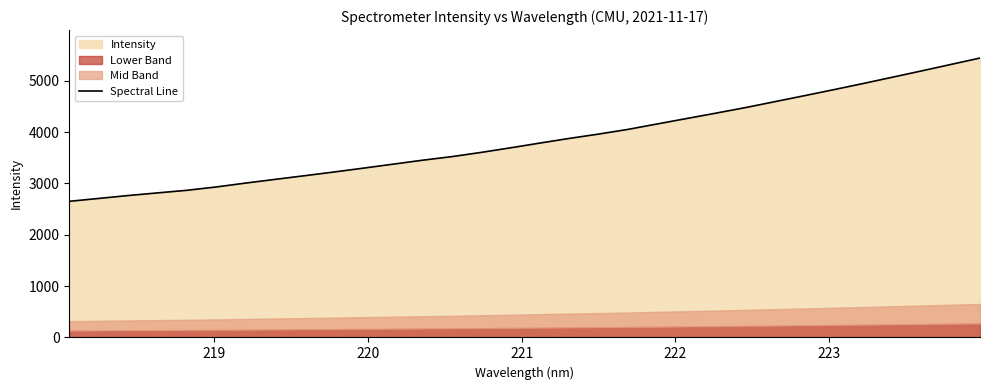

Reading left to right, extract all data points from this chart.

2650.7	2706.8	2763.3	2814.8	2865.3	2930.7	3006.2	3078.0	3149.3	3221.5	3296.4	3373.4	3450.1	3520.0	3602.4	3691.6	3784.3	3874.8	3959.4	4050.6	4156.7	4262.5	4367.4	4474.8	4589.9	4705.8	4822.9	4942.5	5065.5	5189.2	5314.8	5440.9